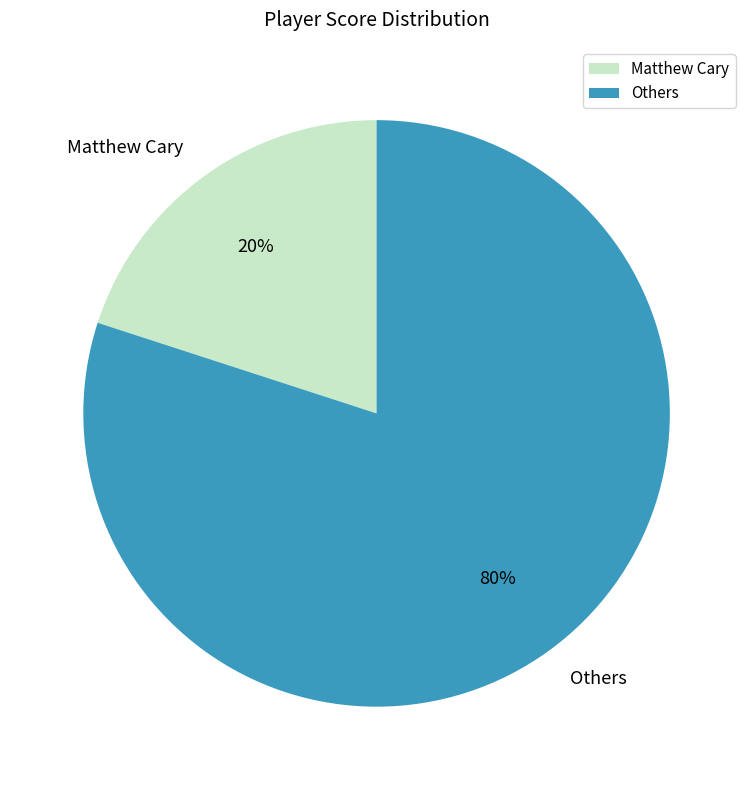

Is it true that Others is 68% of the pie?

False